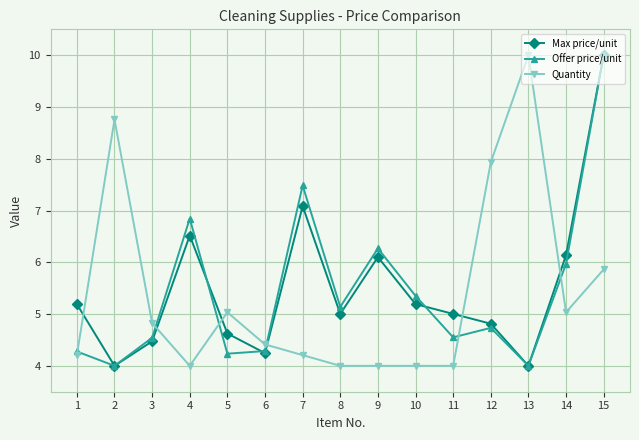

What are all the series names shown in the legend?

Max price/unit, Offer price/unit, Quantity